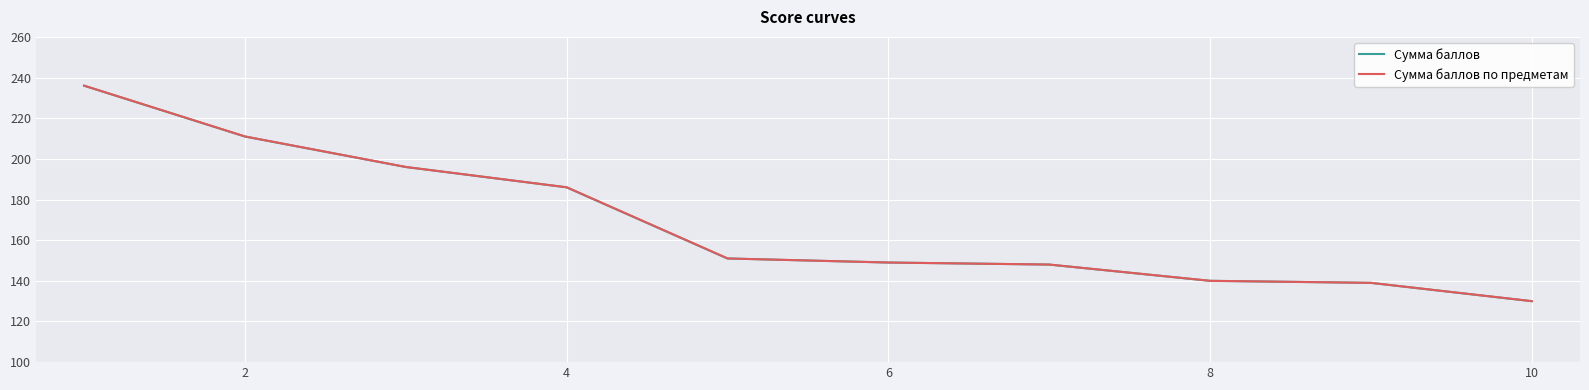

What is the value of the Сумма баллов по предметам point at the 2nd from the left?

211